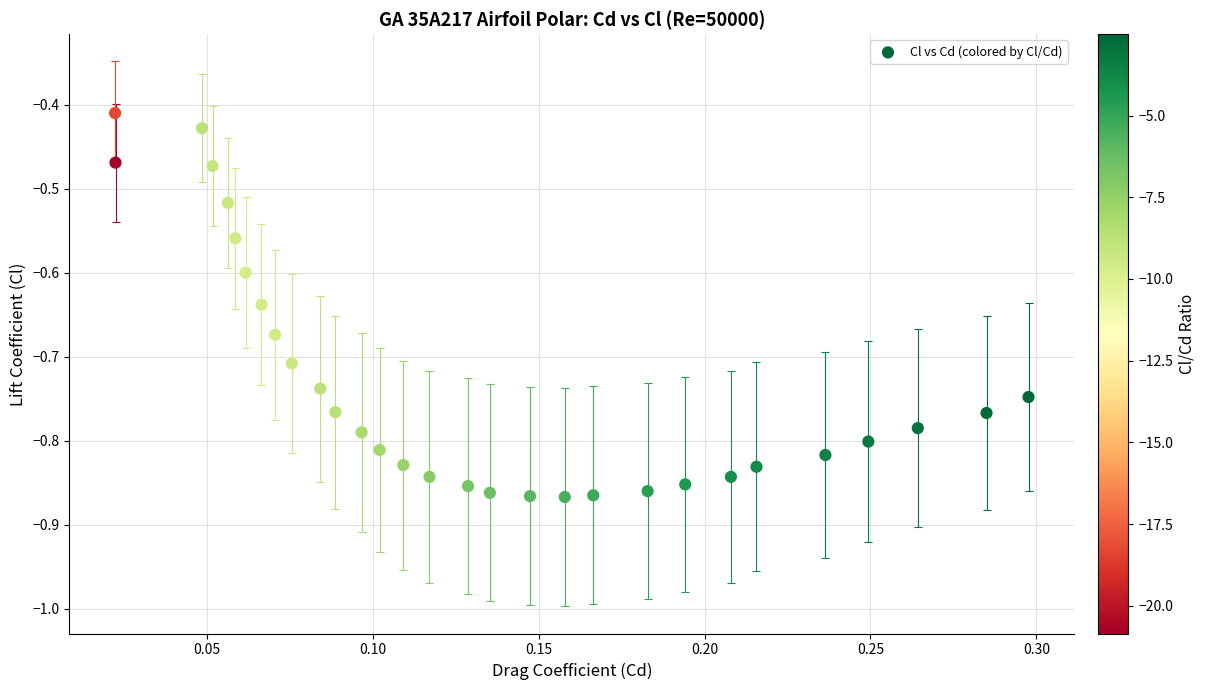

What is the range of X values (max minus min)?

0.3